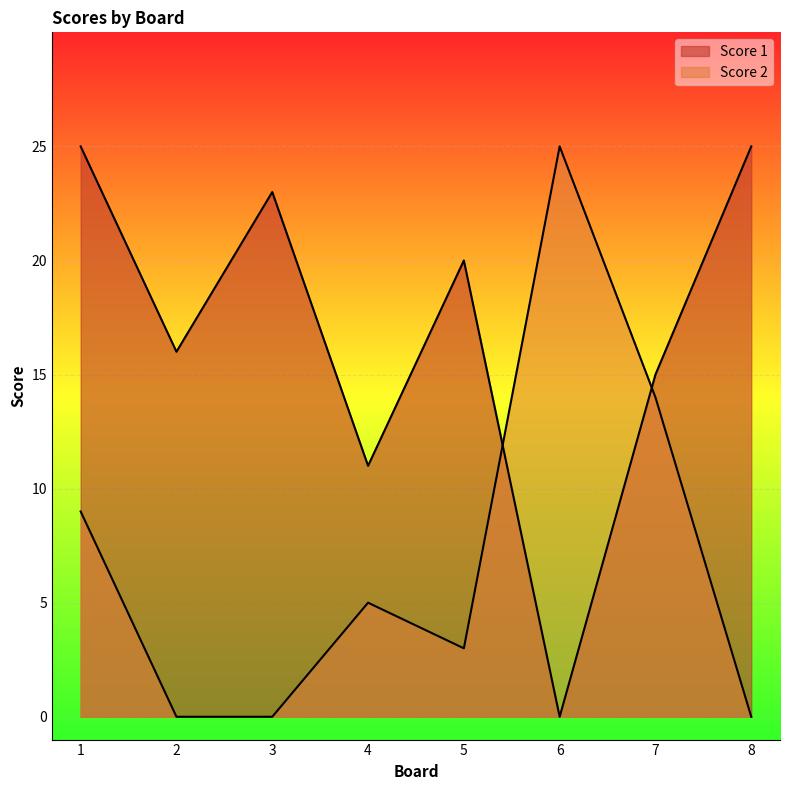

Between 3 and 2, which is larger?

3